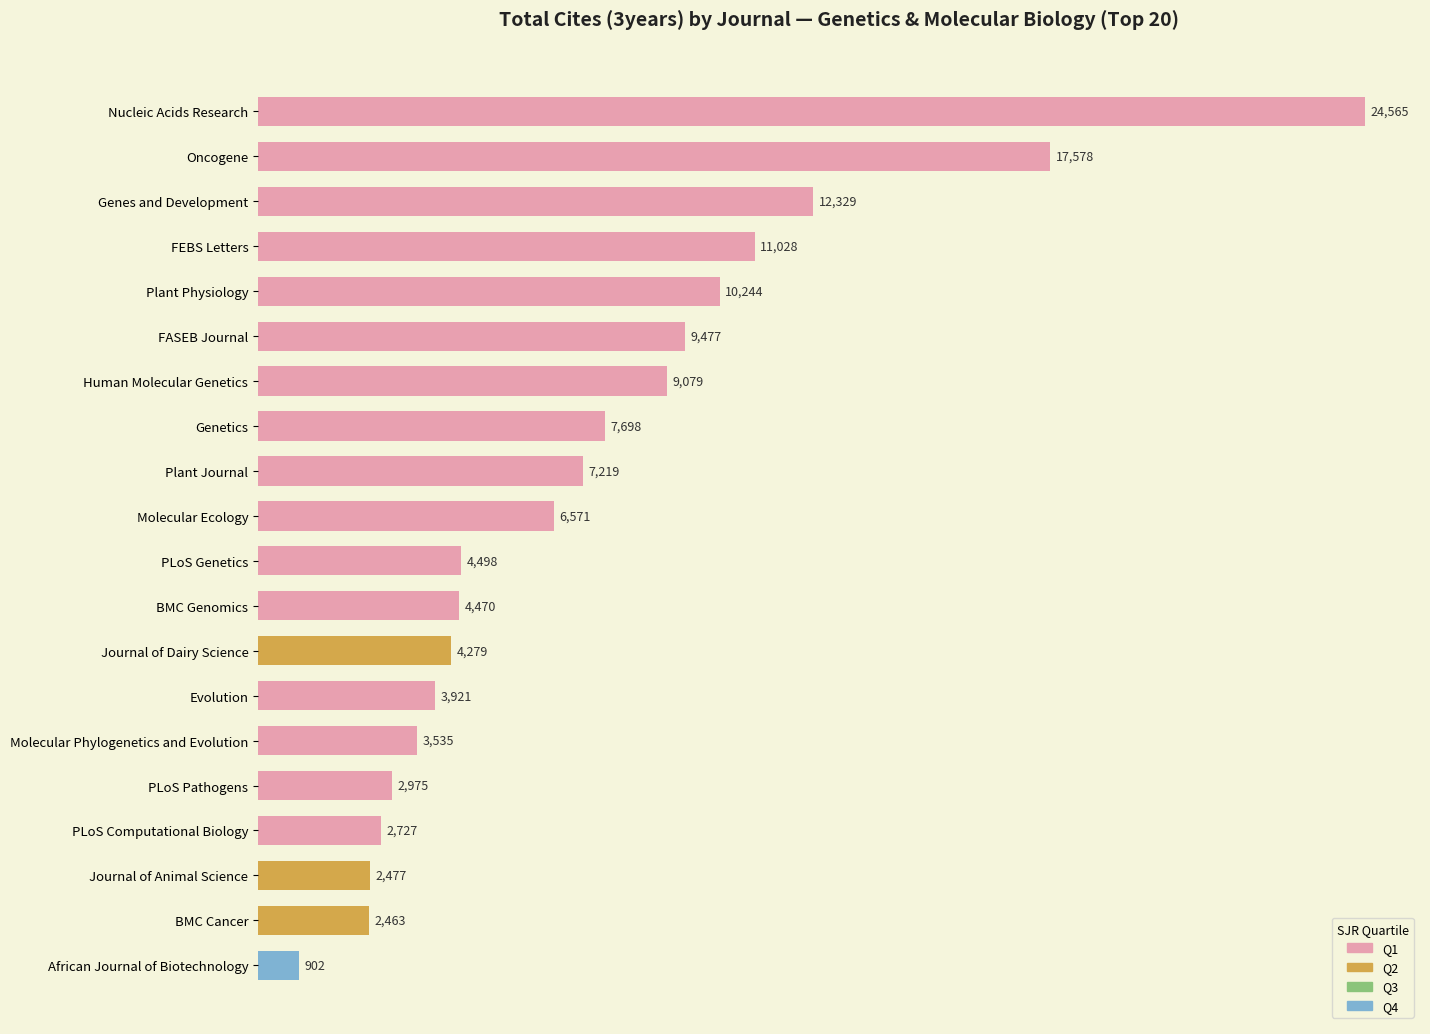

The chart shows a value of 4611 at PLoS Pathogens. True or false?

False